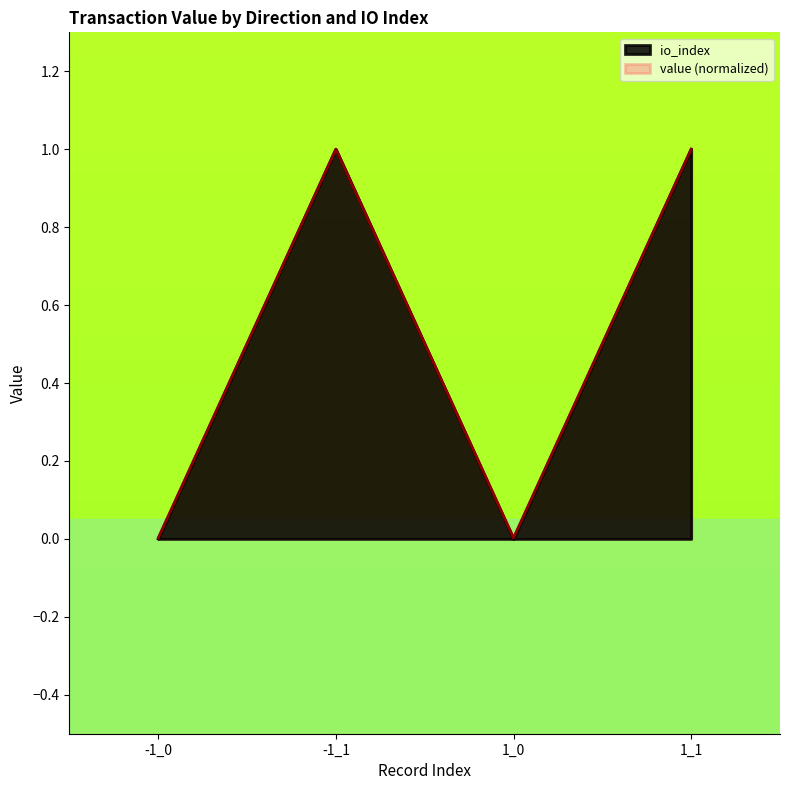

How many lines are shown in the chart?

2